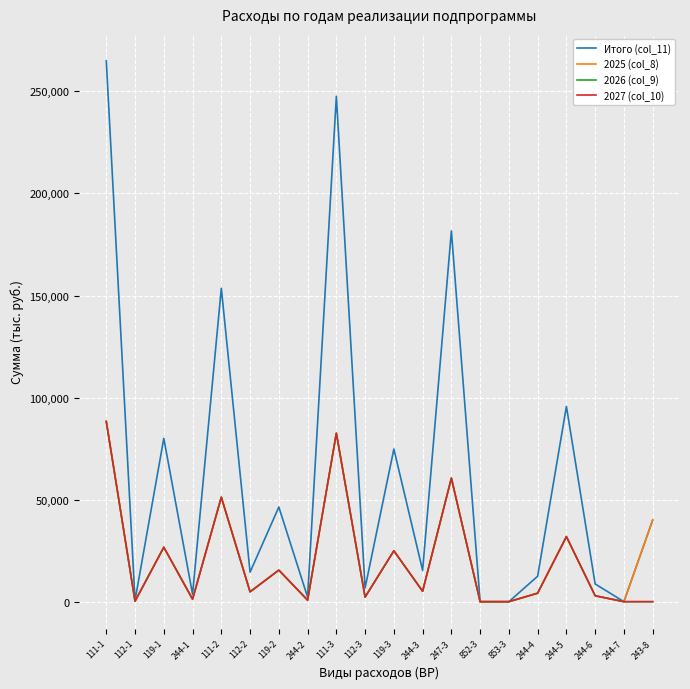

At which category does 2026 (col_9) reach its first local valley?

112-1